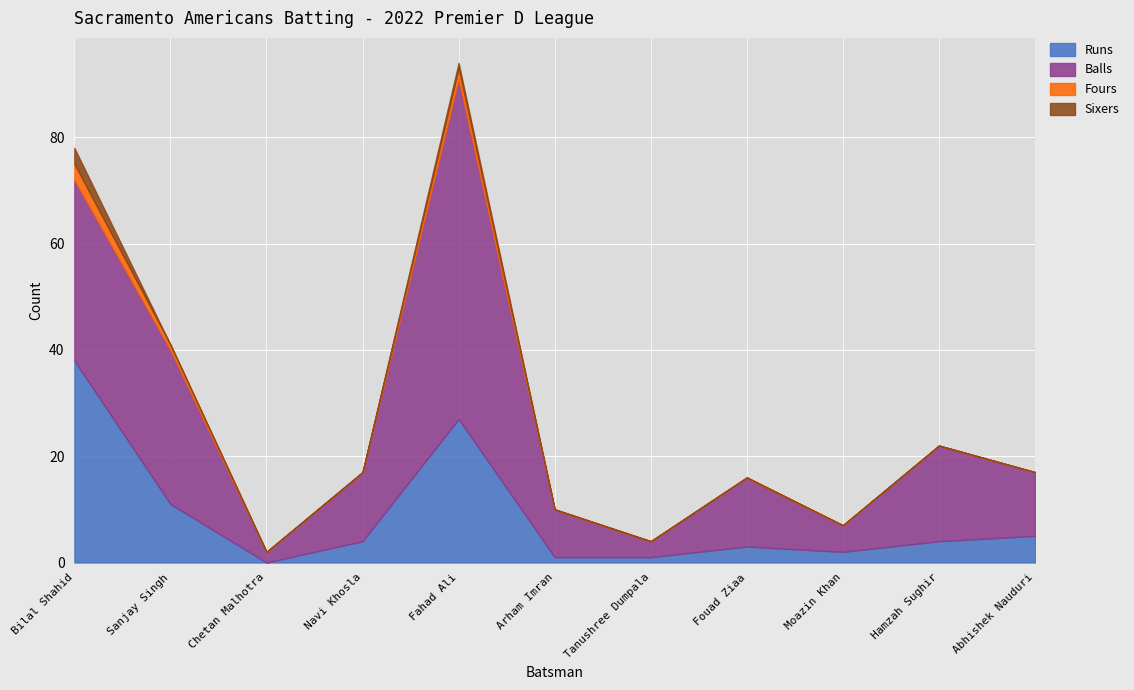

What is the sum of all Sixers values?

4